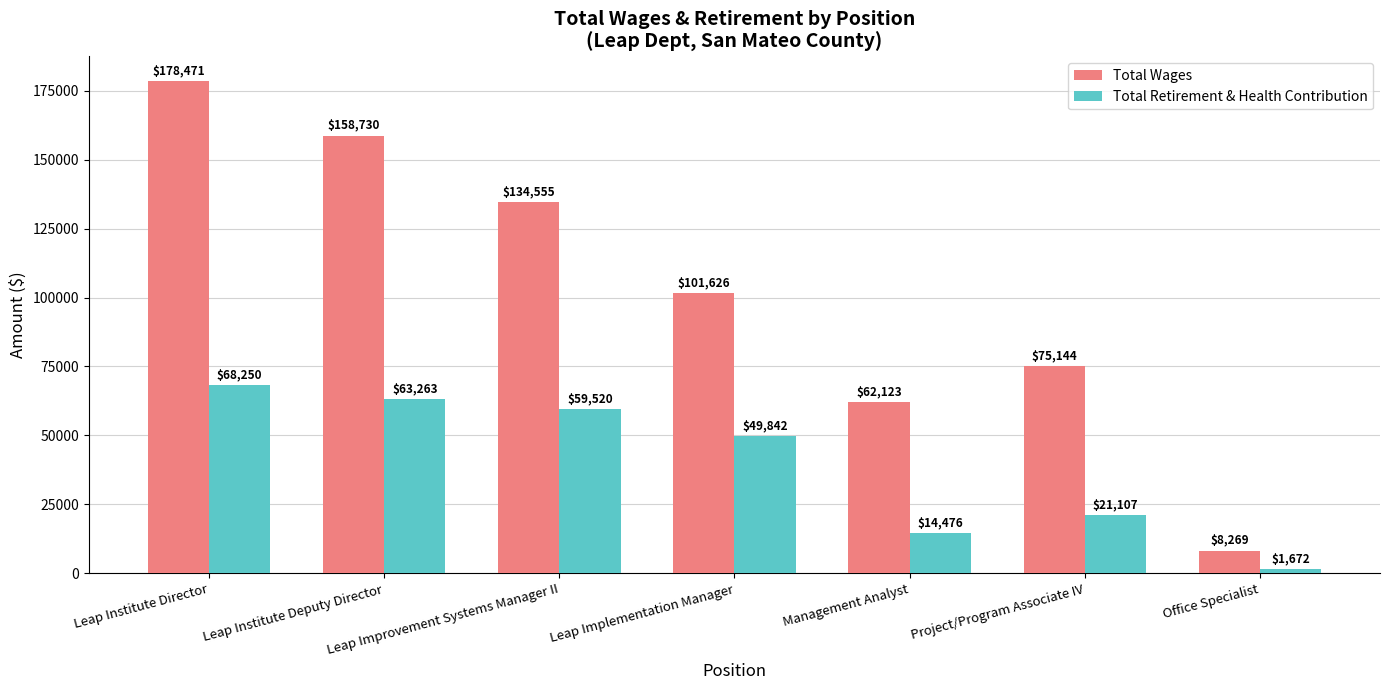

List the series in order of their overall mean, lowest first.

Total Retirement & Health Contribution, Total Wages